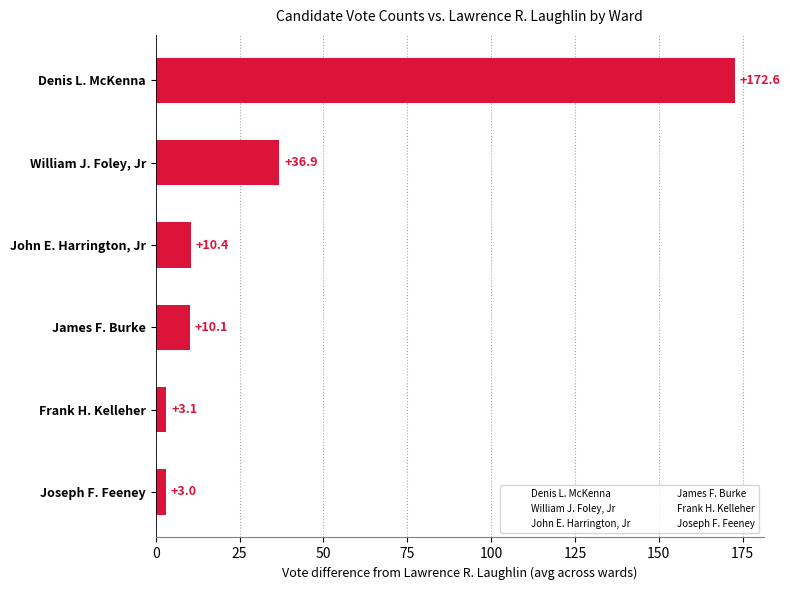

Between Denis L. McKenna and William J. Foley, Jr, which is larger?

Denis L. McKenna